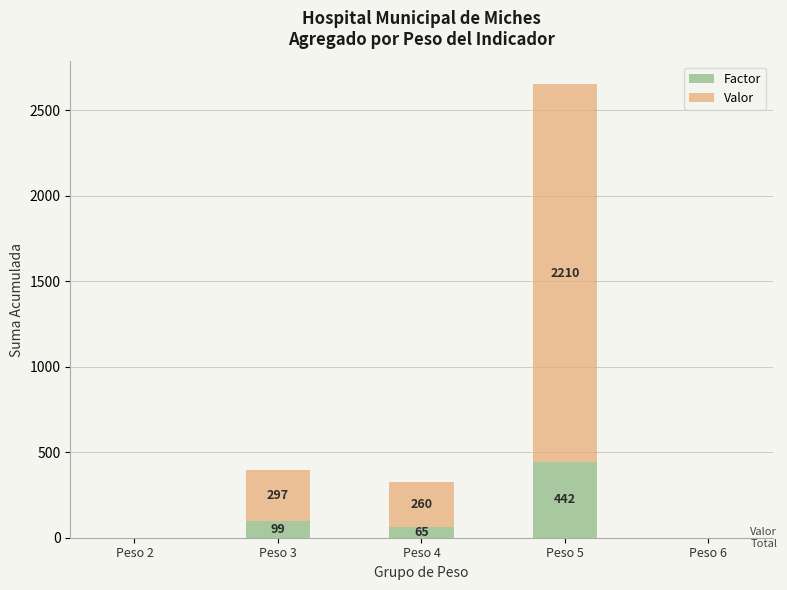

What is the sum of the Factor values at Peso 4 and Peso 3?

164